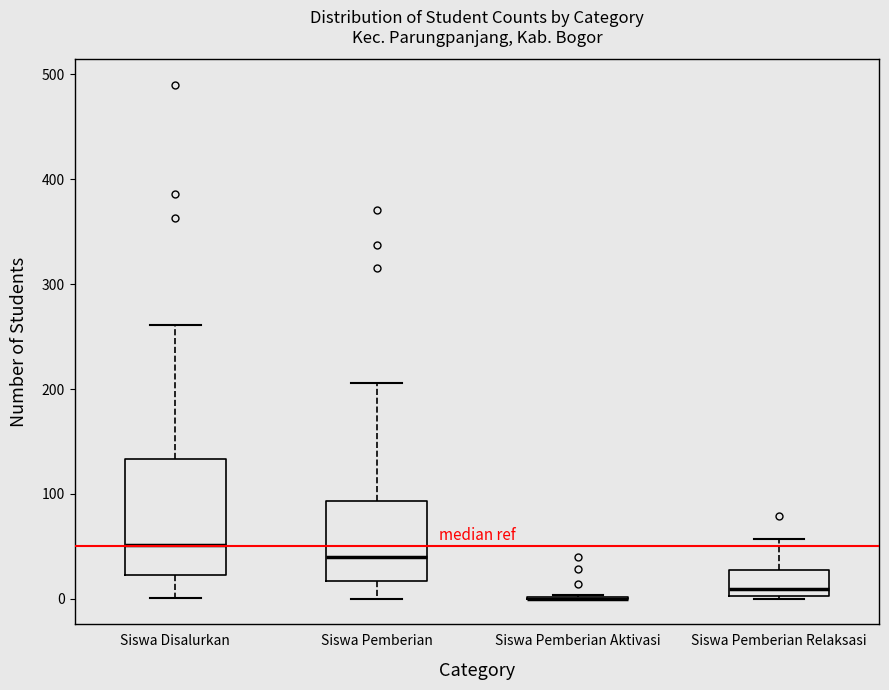

Reading left to right, transcribe this box plot: for each box, give where its median line is, the range the box spans, and where its two whiskers end, as read against the y-axis. The values are not printed on the chart, so give them approximately, as read against the axis.

Siswa Disalurkan: median 50, box 20 to 130, whiskers 0 to 260
Siswa Pemberian: median 40, box 20 to 90, whiskers 0 to 210
Siswa Pemberian Aktivasi: box collapsed to a line at 0, whiskers 0 to 0
Siswa Pemberian Relaksasi: median 10, box 0 to 30, whiskers 0 to 60